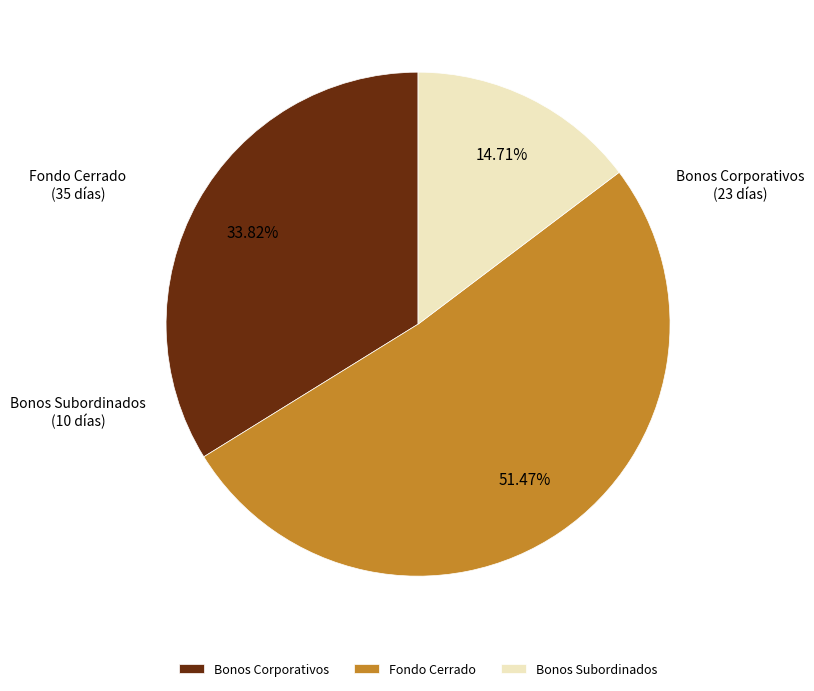

What portion of the pie excludes Fondo Cerrado?

48.5%